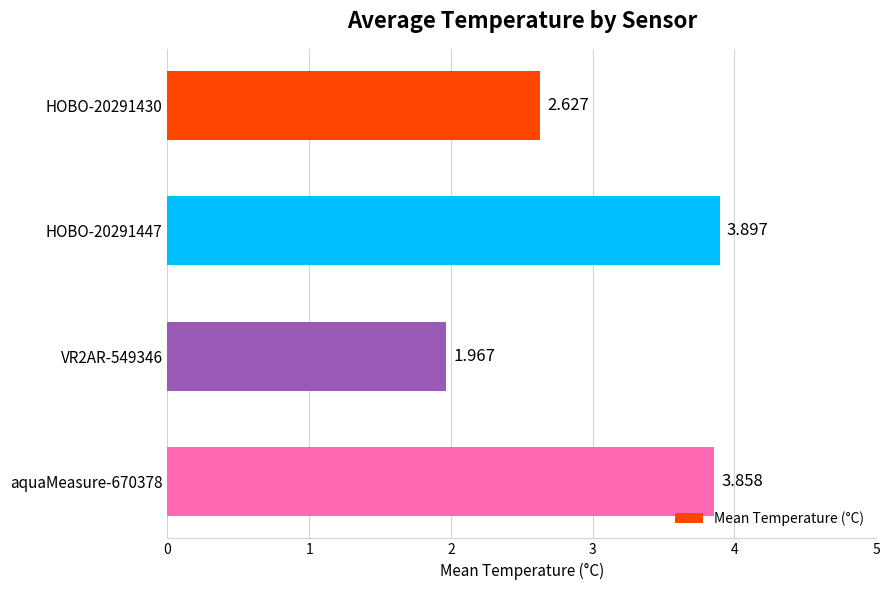

How many data points does each series have?

4